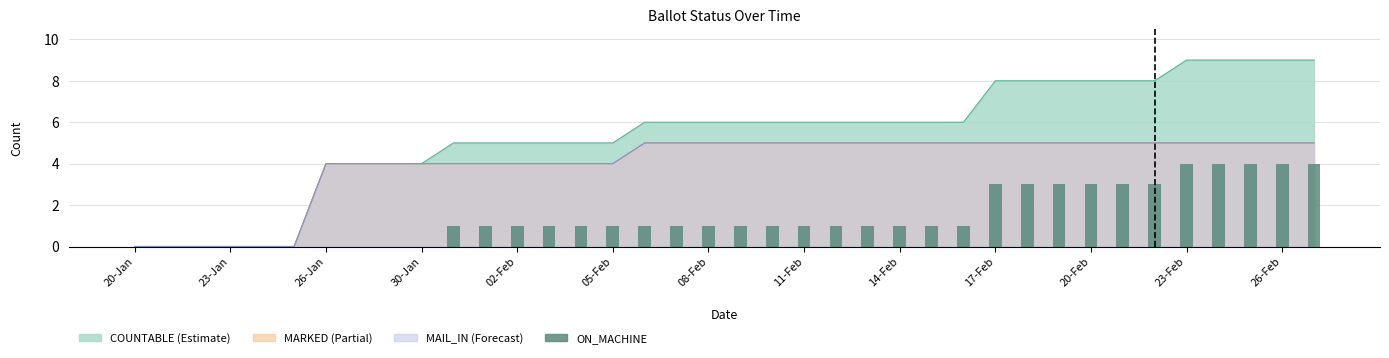

Count the number of values greater than 1.

11